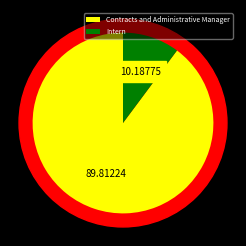

True or false: Intern accounts for 1% of the total.

False